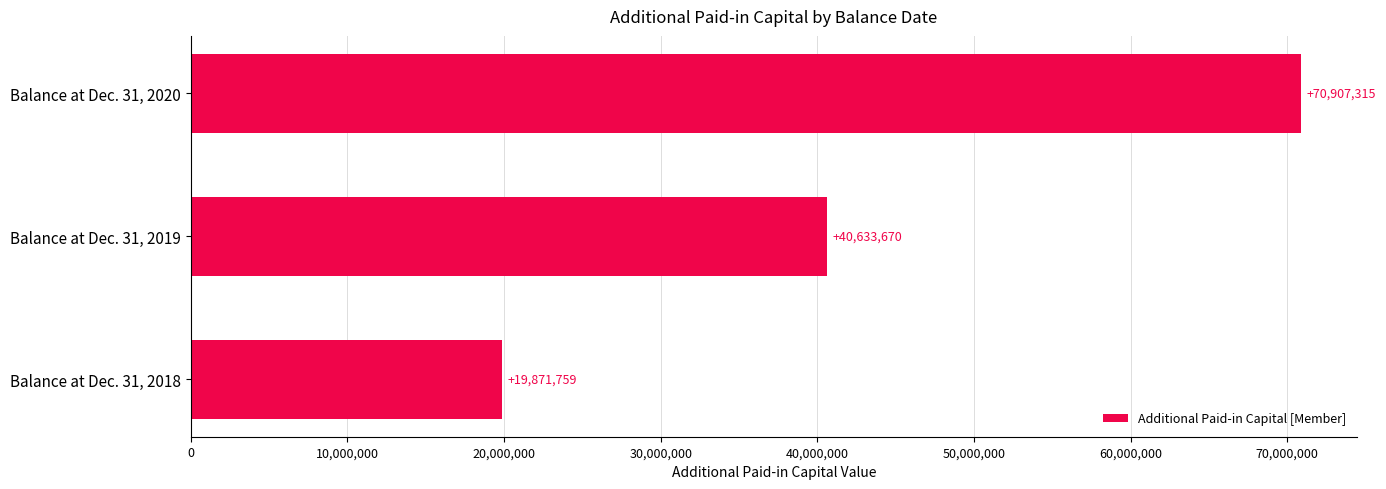

At which category does the chart reach its minimum across all series?

Balance at Dec. 31, 2018